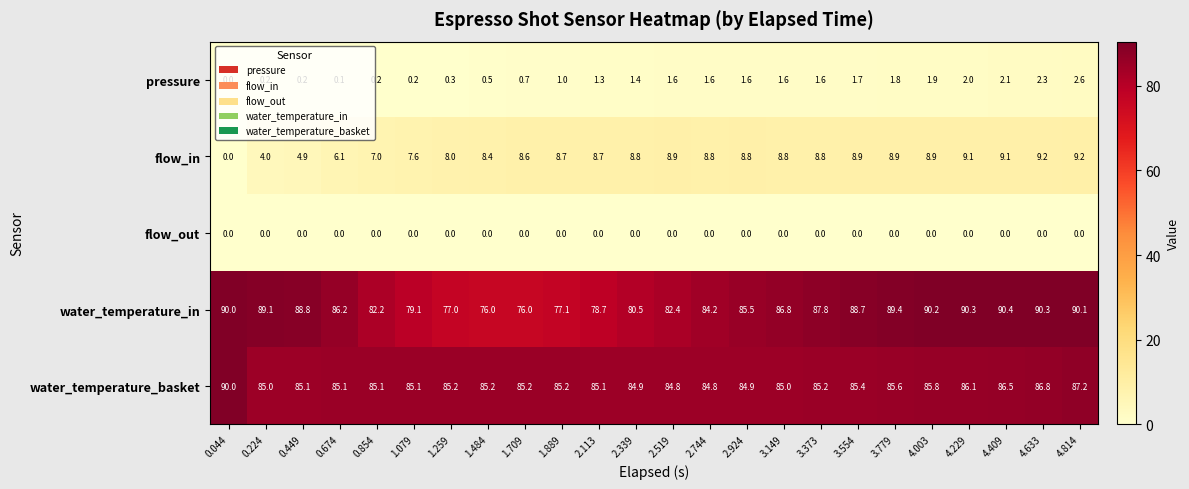

True or false: pressure has a value of 2.6 at 4.814.

True